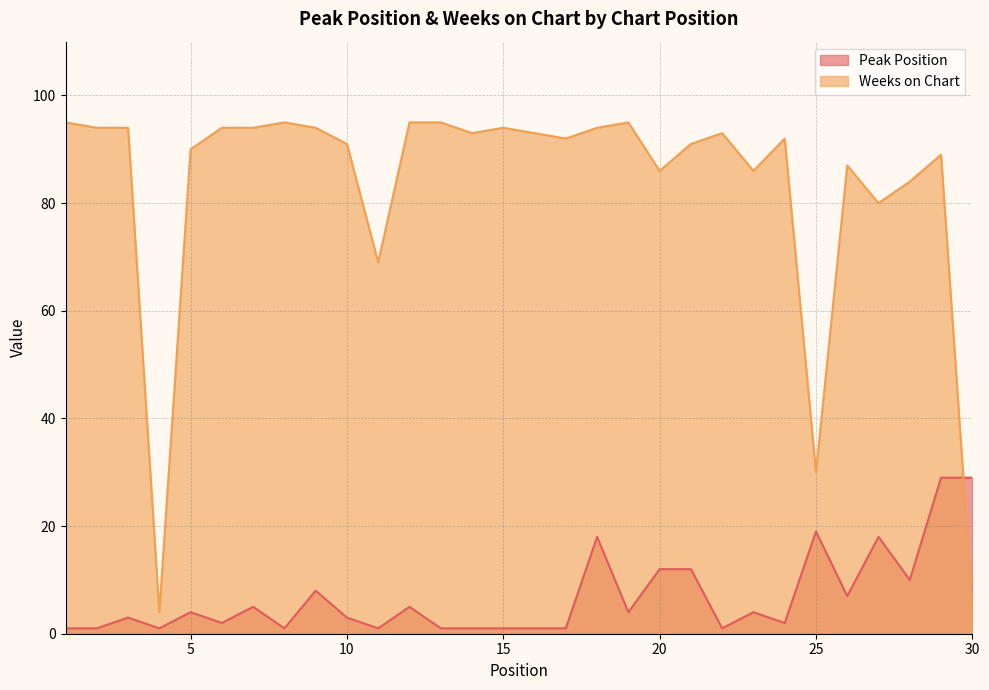

Does the chart display data point markers on the line(s)?

No